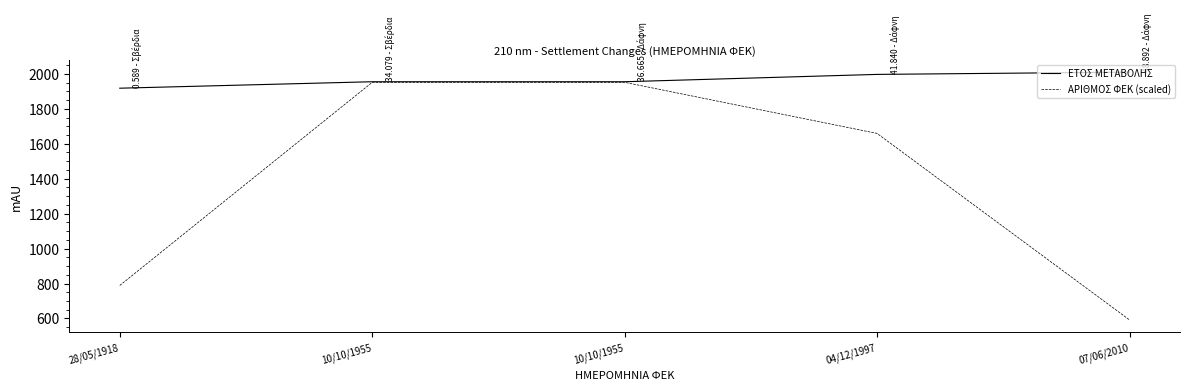

True or false: ΑΡΙΘΜΟΣ ΦΕΚ (scaled) and ΕΤΟΣ ΜΕΤΑΒΟΛΗΣ cross at least once.

False